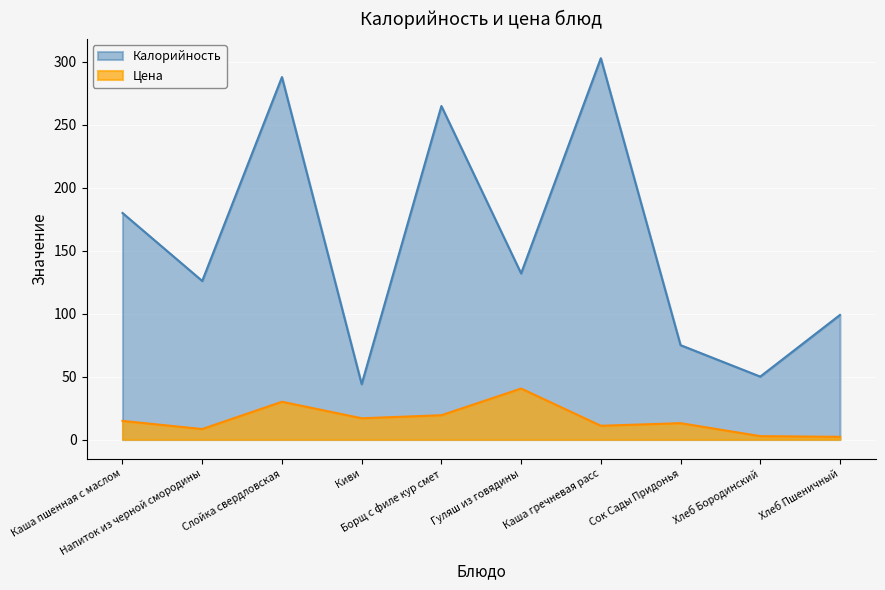

What is the label of the 6th point from the left?

Гуляш из говядины